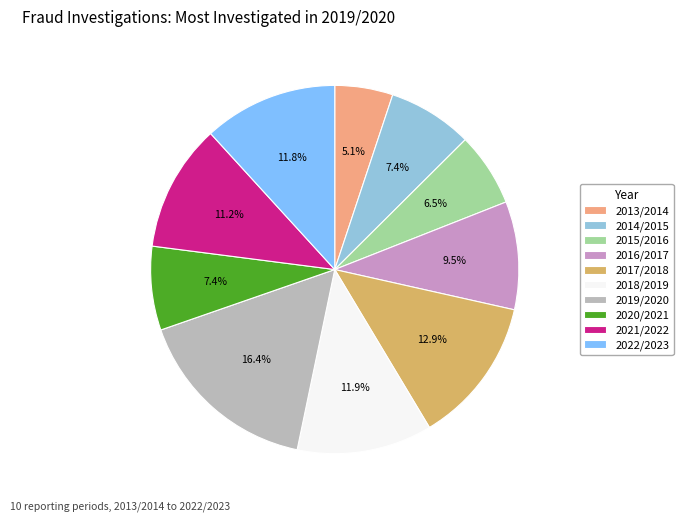

Combined, do 2019/2020 and 2018/2019 account for over 50%?

No